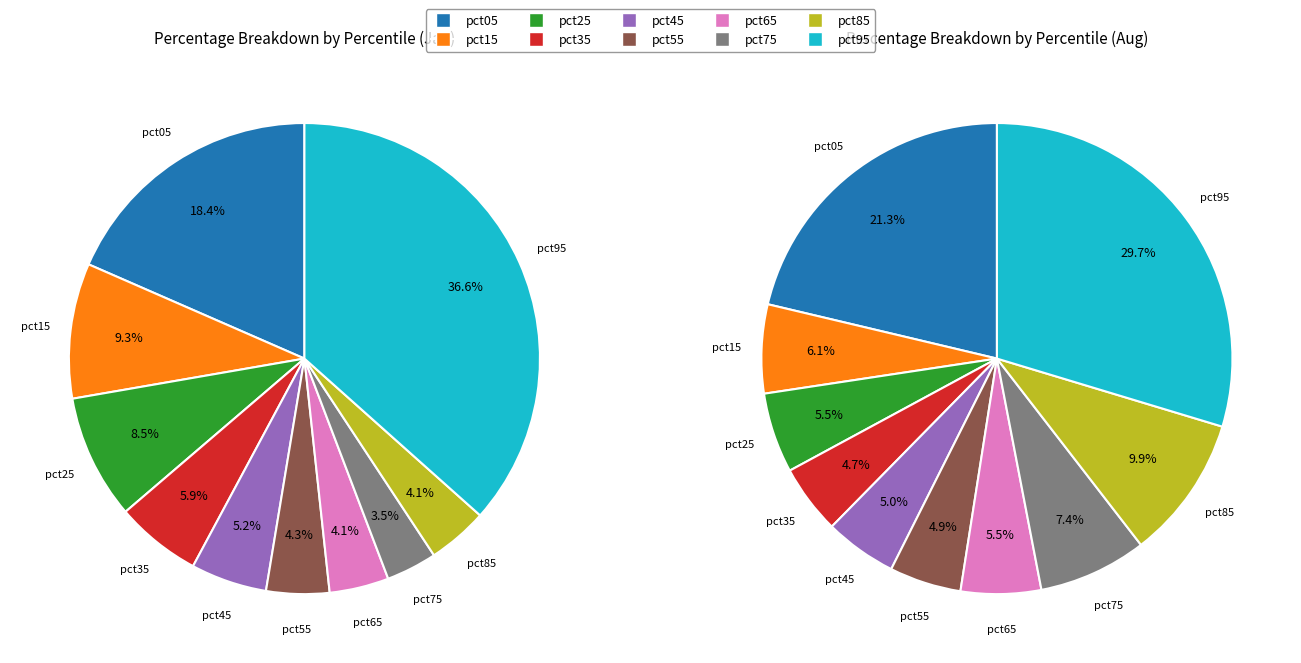

Is 5 the majority of the pie?

No